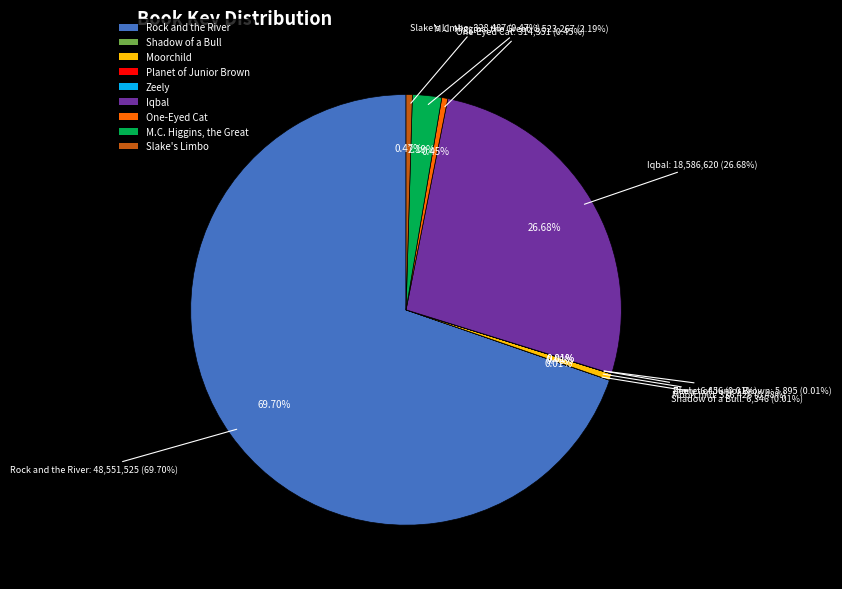

True or false: Iqbal accounts for 27% of the total.

True